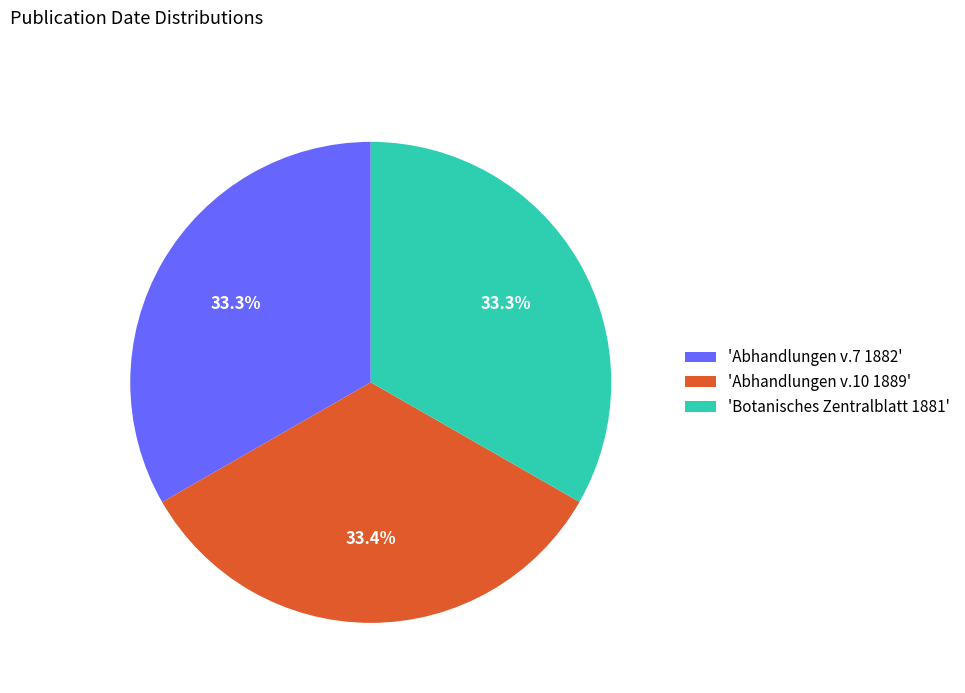

Is there a majority slice in this chart?

No